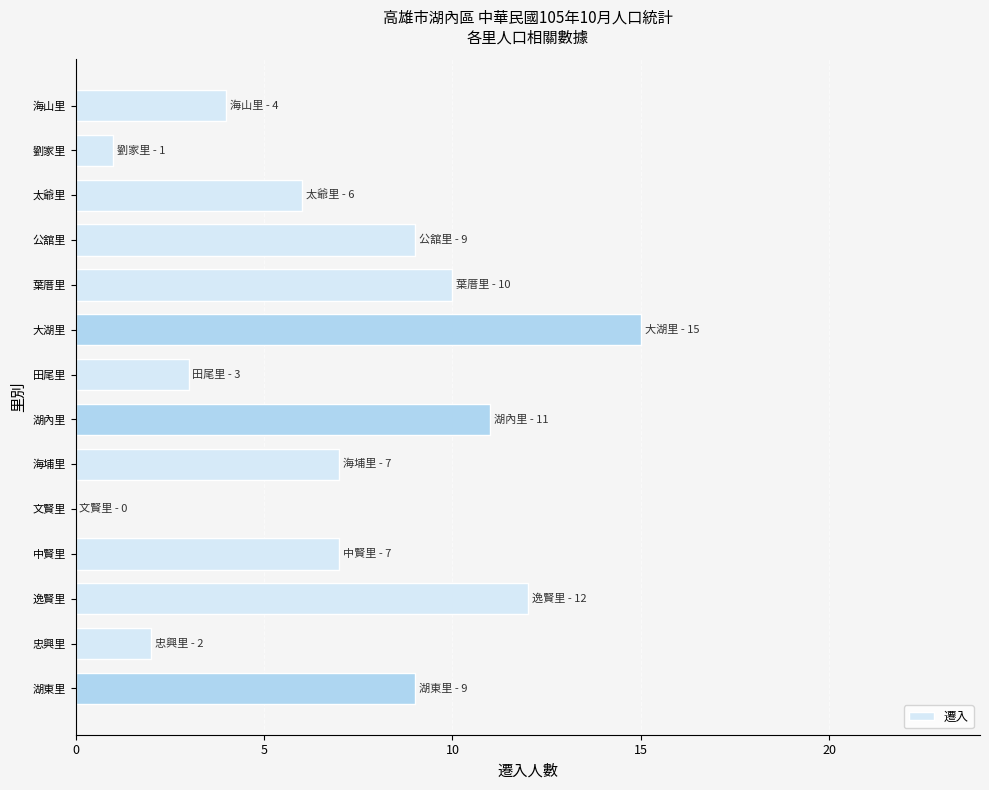

Read the value at 湖內里.

11